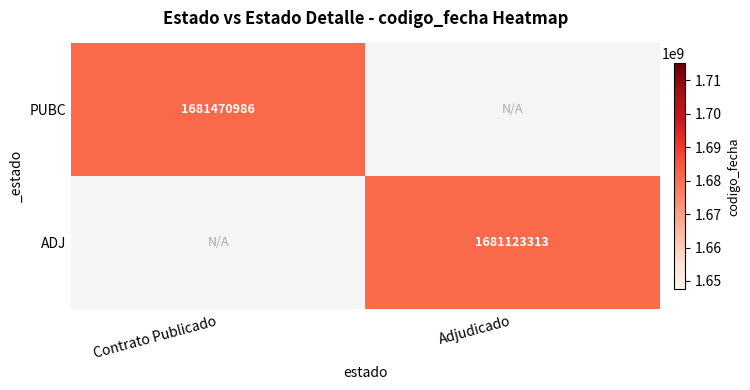

The ADJ series shows 1681123313 at Adjudicado. True or false?

True